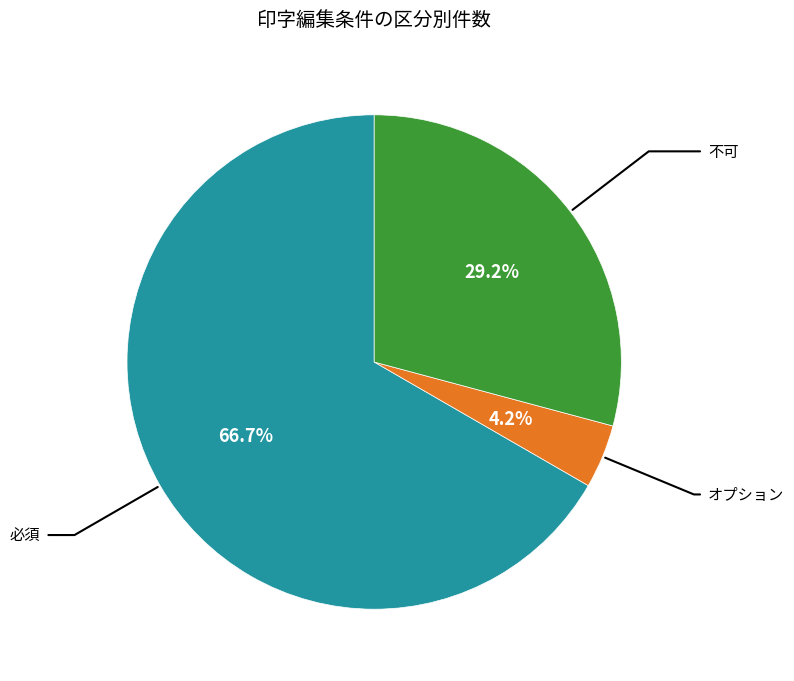

What is the largest slice in the pie chart?

必須 (●)